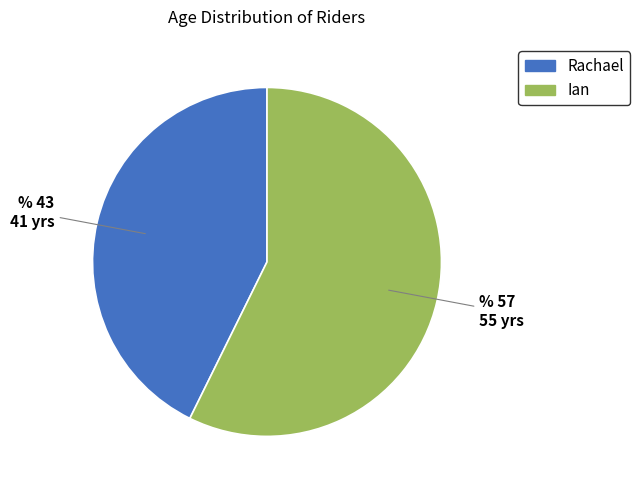

Combined, do Ian and Rachael account for over 50%?

Yes